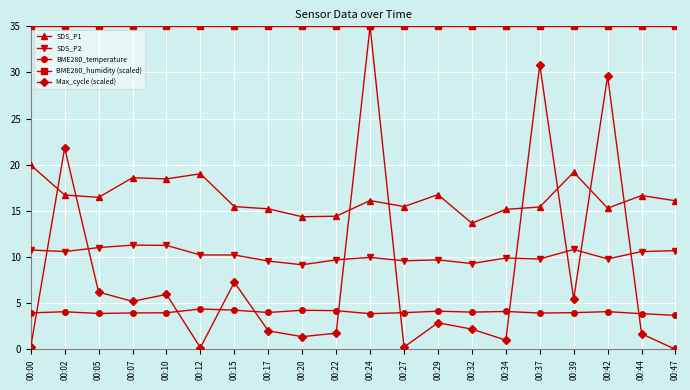

Rank the series at 00:29 from lowest to highest value.

Max_cycle (scaled), BME280_temperature, SDS_P2, SDS_P1, BME280_humidity (scaled)